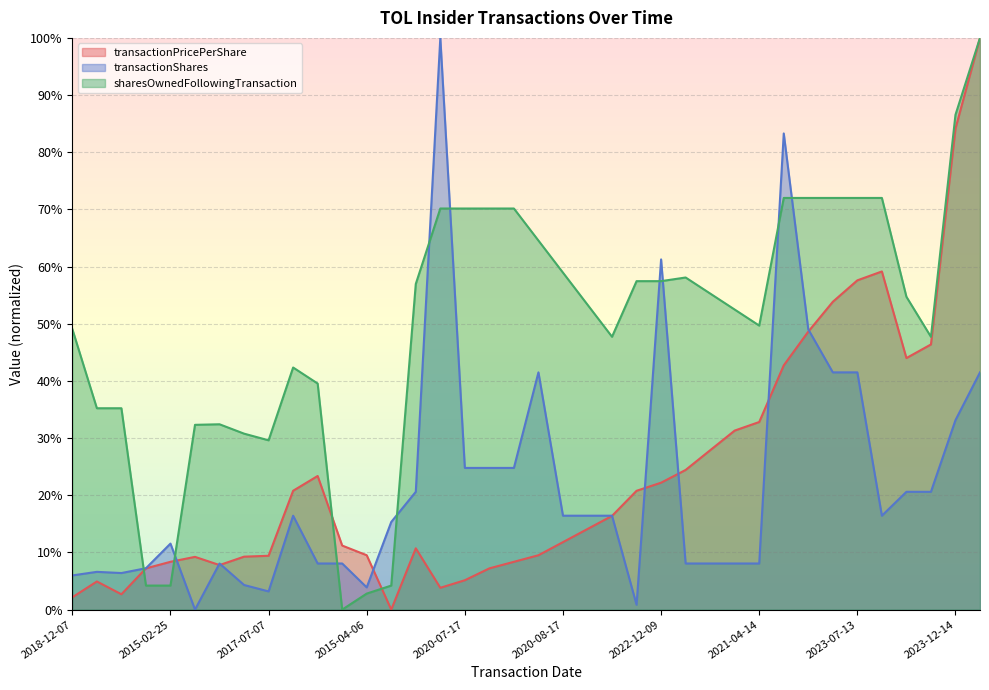

What are all the series names shown in the legend?

transactionPricePerShare, transactionShares, sharesOwnedFollowingTransaction